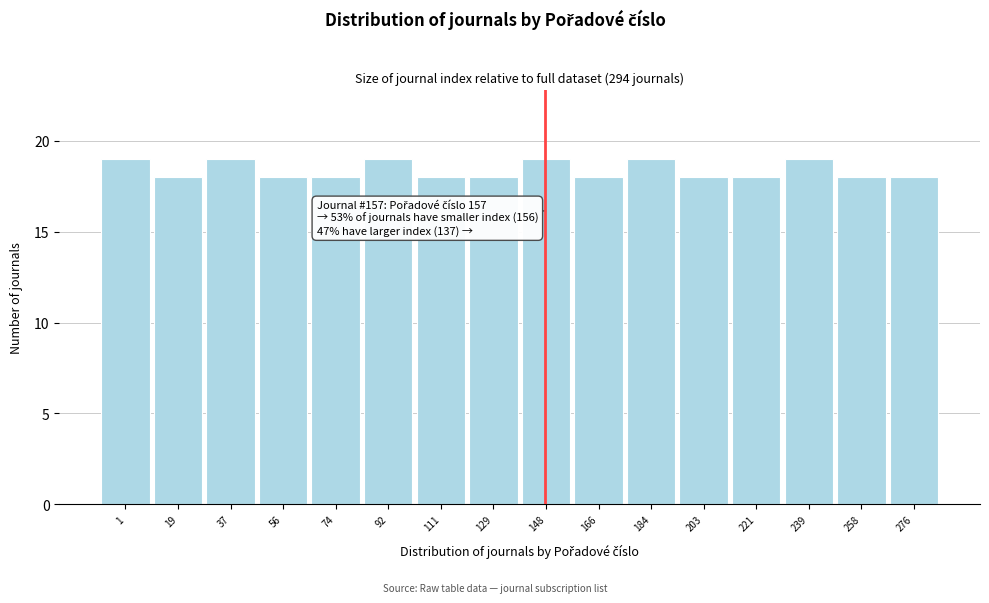

Reading left to right, transcribe all the data shown in this chart.

1=19	19=18	37=19	56=18	74=18	92=19	111=18	129=18	148=19	166=18	184=19	203=18	221=18	239=19	258=18	276=18